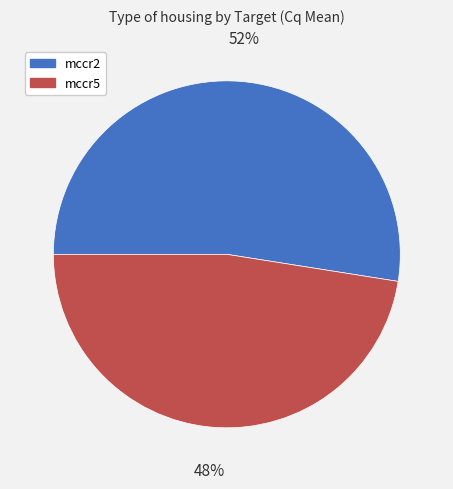

Does mccr2 account for over 50% of the chart?

Yes